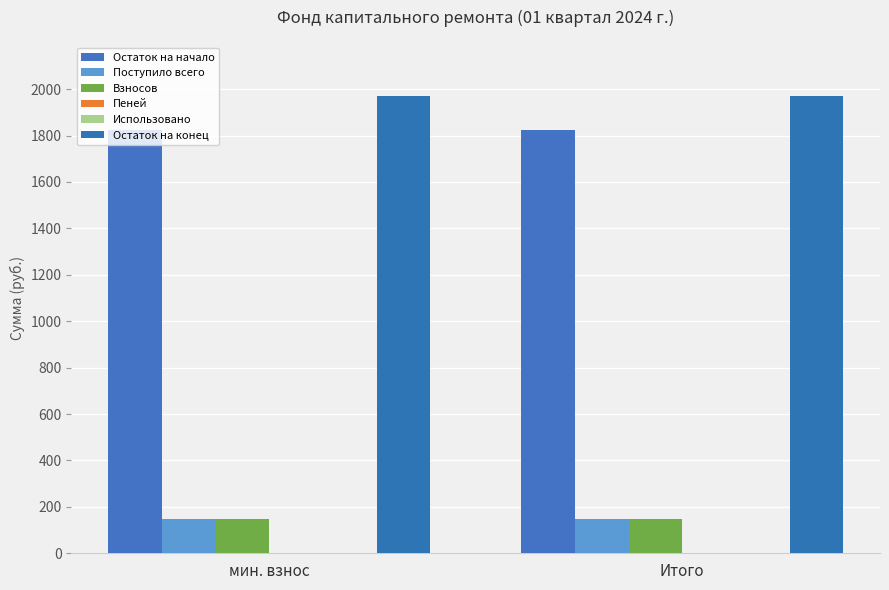

Is it true that Остаток на начало equals 2652.7 at мин. взнос?

False